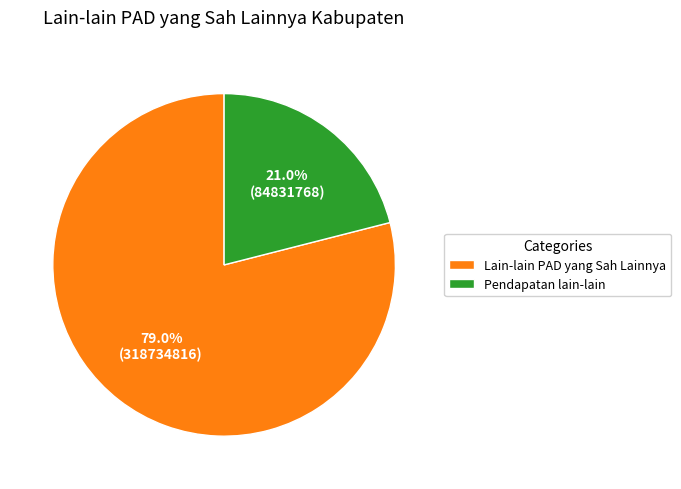

True or false: Lain-lain PAD yang Sah Lainnya accounts for 79% of the total.

True